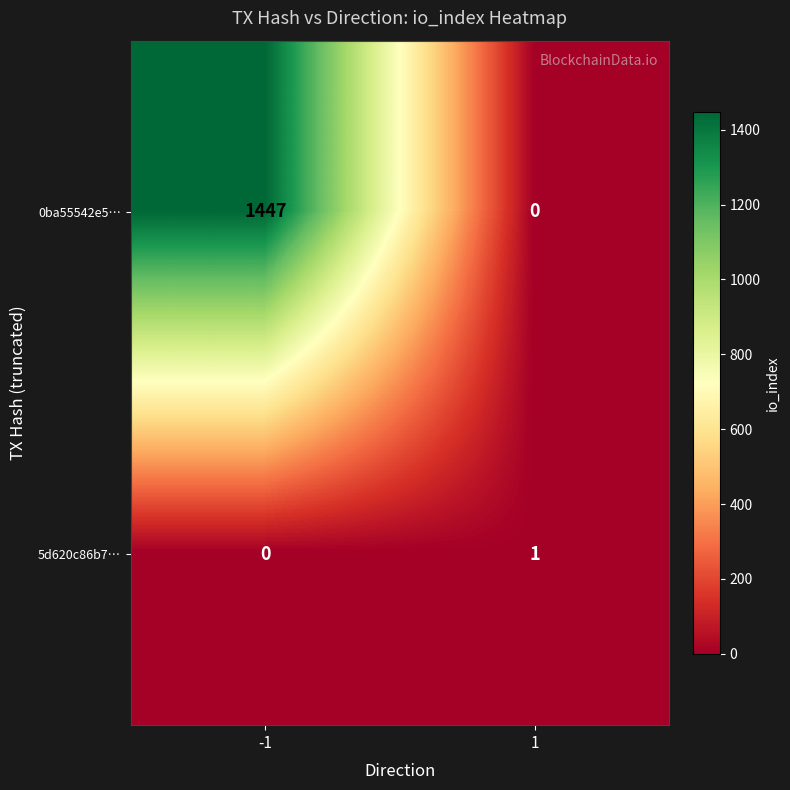

True or false: 0ba55542e5… has a value of 0 at 1.

True